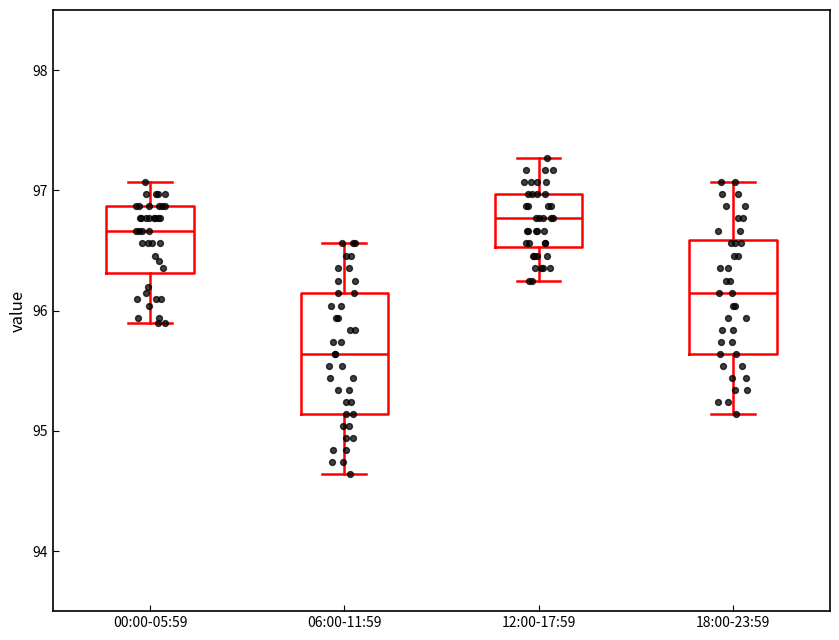

Reading left to right, transcribe this box plot: for each box, give where its median line is, the range the box spans, and where its two whiskers end, as read against the y-axis. The values are not printed on the chart, so give them approximately, as read against the axis.

00:00-05:59: median 96.7, box 96.3 to 96.9, whiskers 95.9 to 97.1
06:00-11:59: median 95.6, box 95.1 to 96.2, whiskers 94.6 to 96.6
12:00-17:59: median 96.8, box 96.5 to 97.0, whiskers 96.3 to 97.3
18:00-23:59: median 96.2, box 95.6 to 96.6, whiskers 95.1 to 97.1